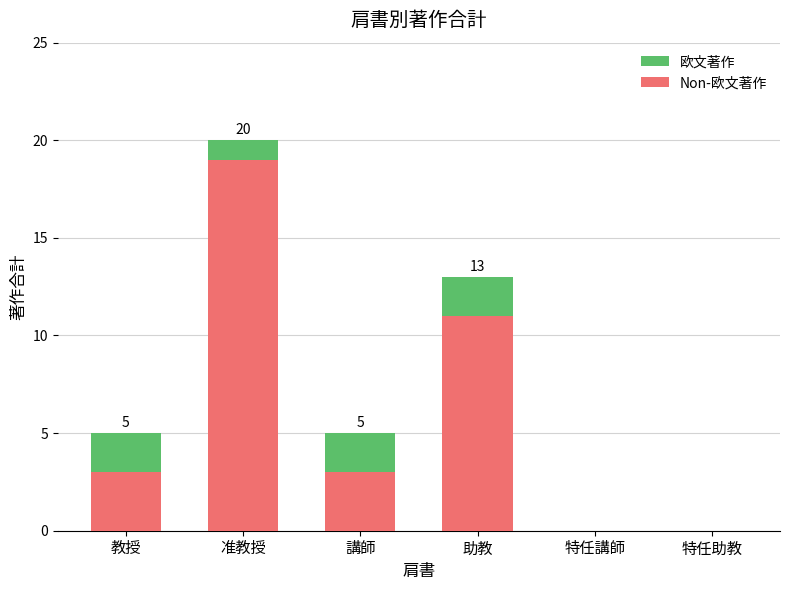

What is the total value across all series at 教授?

5